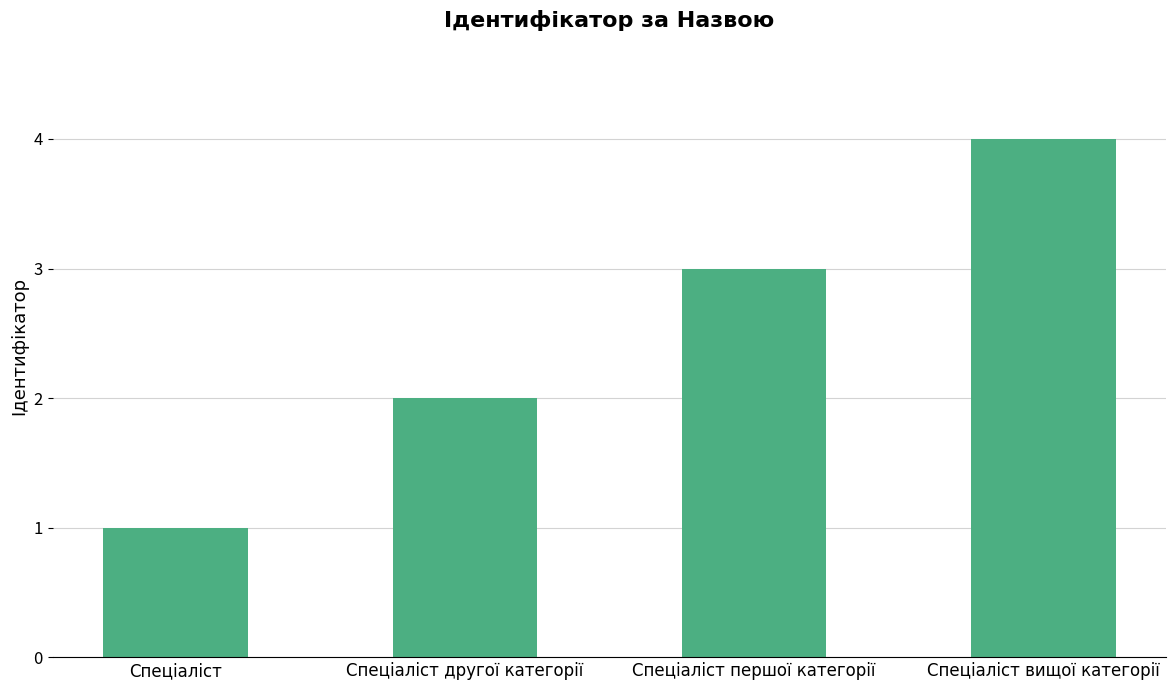

At which label is the value closest to 2?

Спеціаліст другої категорії